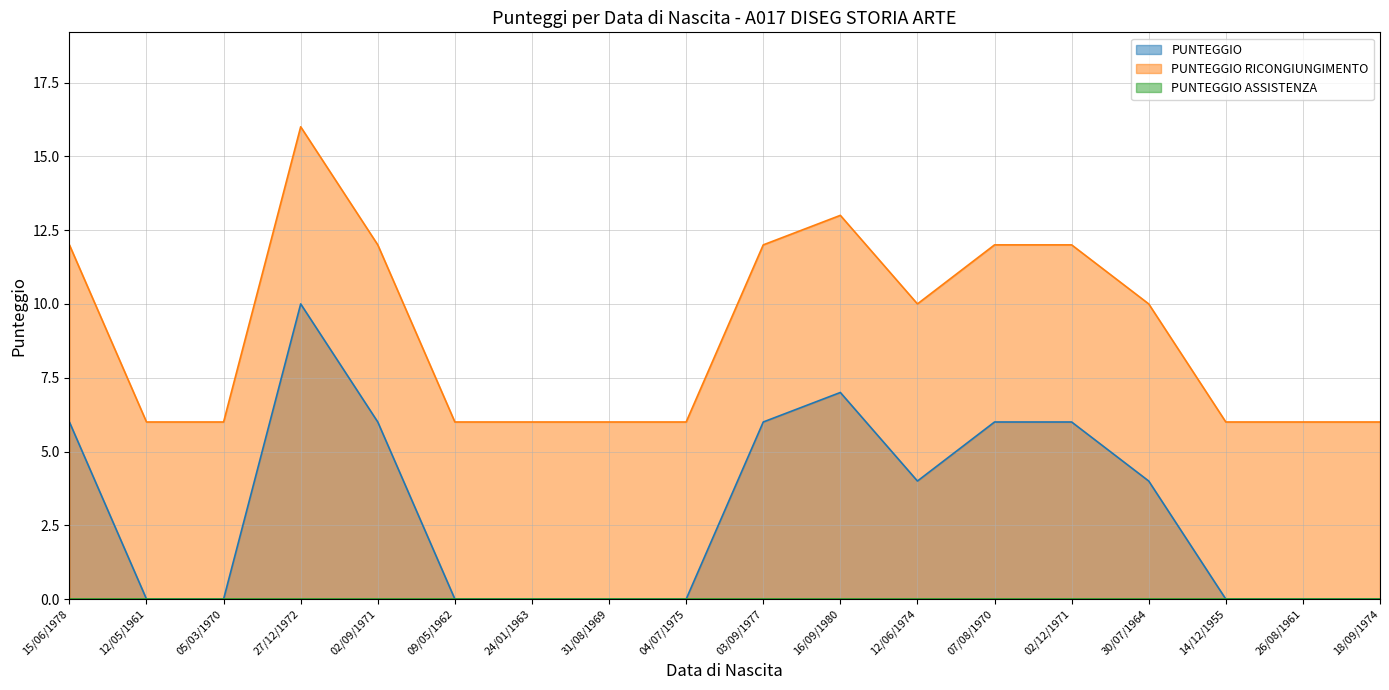

Reading left to right, what are all the values shown in this chart?

PUNTEGGIO: 6	0	0	10	6	0	0	0	0	6	7	4	6	6	4	0	0	0
PUNTEGGIO RICONGIUNGIMENTO: 12	6	6	16	12	6	6	6	6	12	13	10	12	12	10	6	6	6